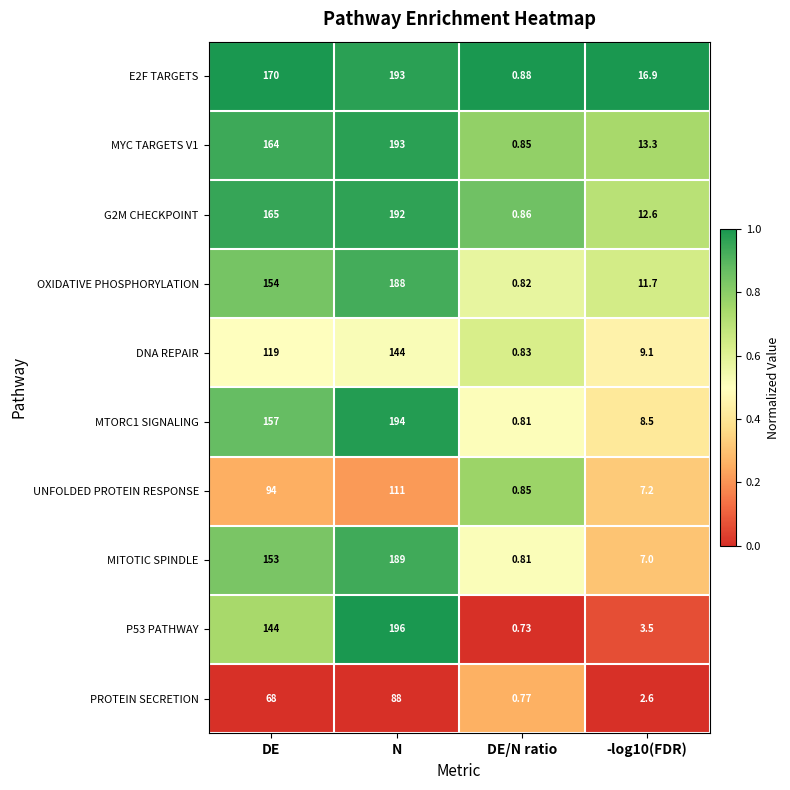

Which label corresponds to the largest value in the chart?

N